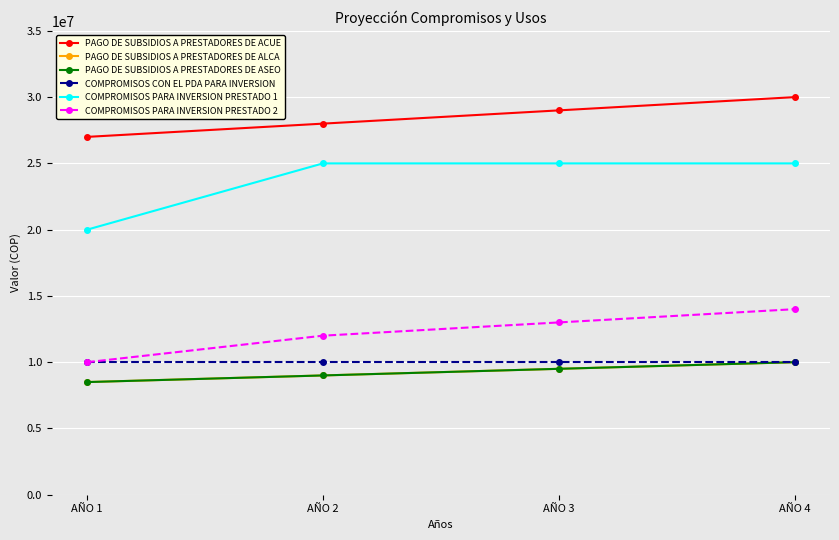

True or false: PAGO DE SUBSIDIOS A PRESTADORES DE ACUE has a value of 30000000 at AÑO 4.

True